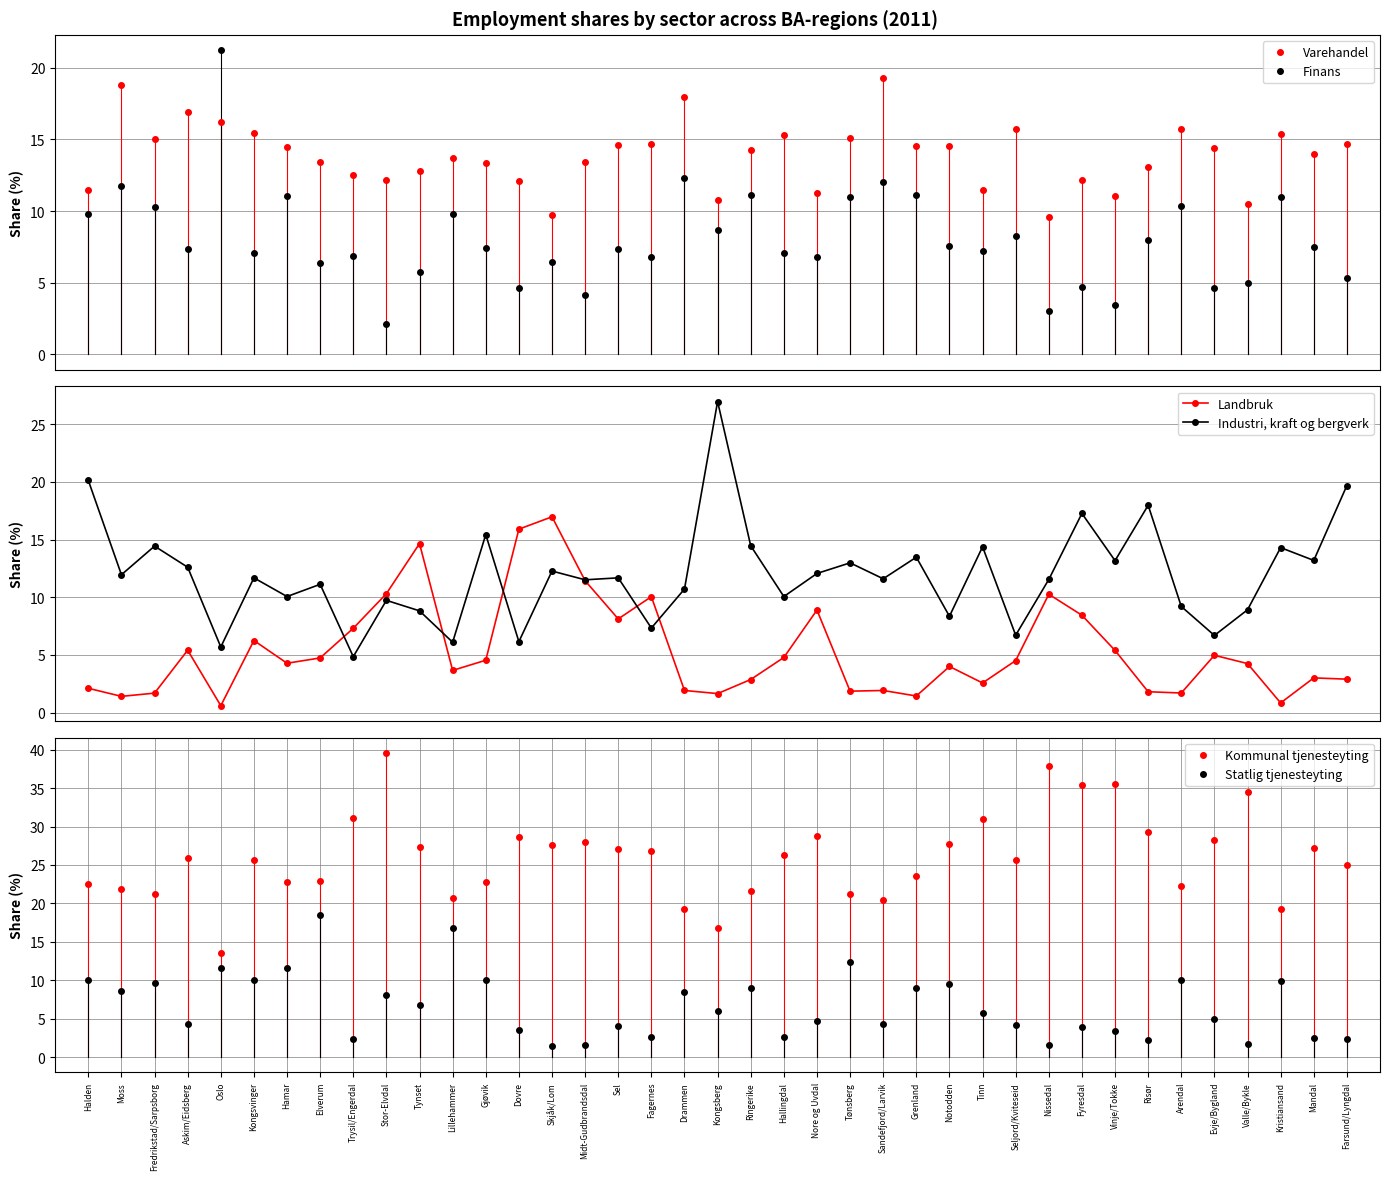

What are all the series names shown in the legend?

Varehandel, Finans, Landbruk, Industri, kraft og bergverk, Kommunal tjenesteyting, Statlig tjenesteyting